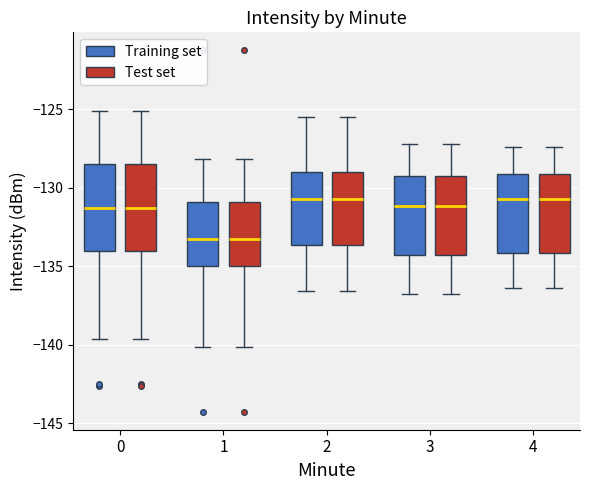

Where does the lower whisker of the box for 2 (Training set) end on the y-axis? The values are not printed on the chart, so give them approximately, as read against the axis.

-136.5